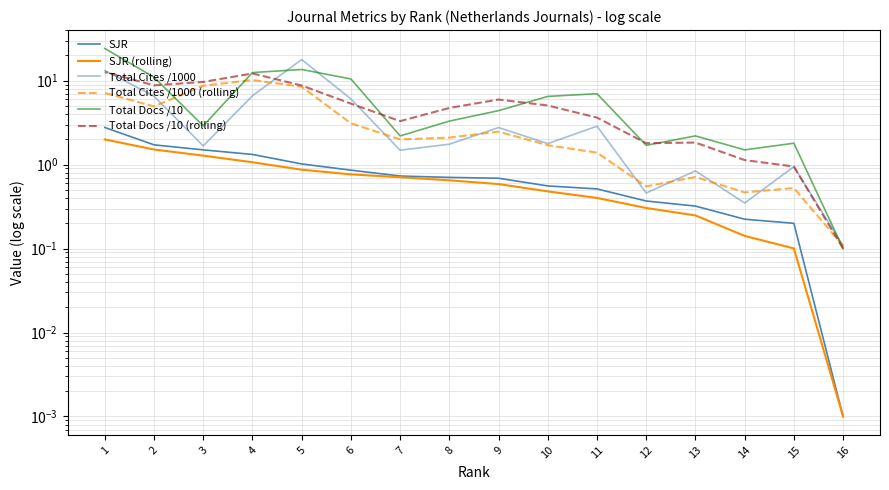

What is the total value across all series at 9?

16.9